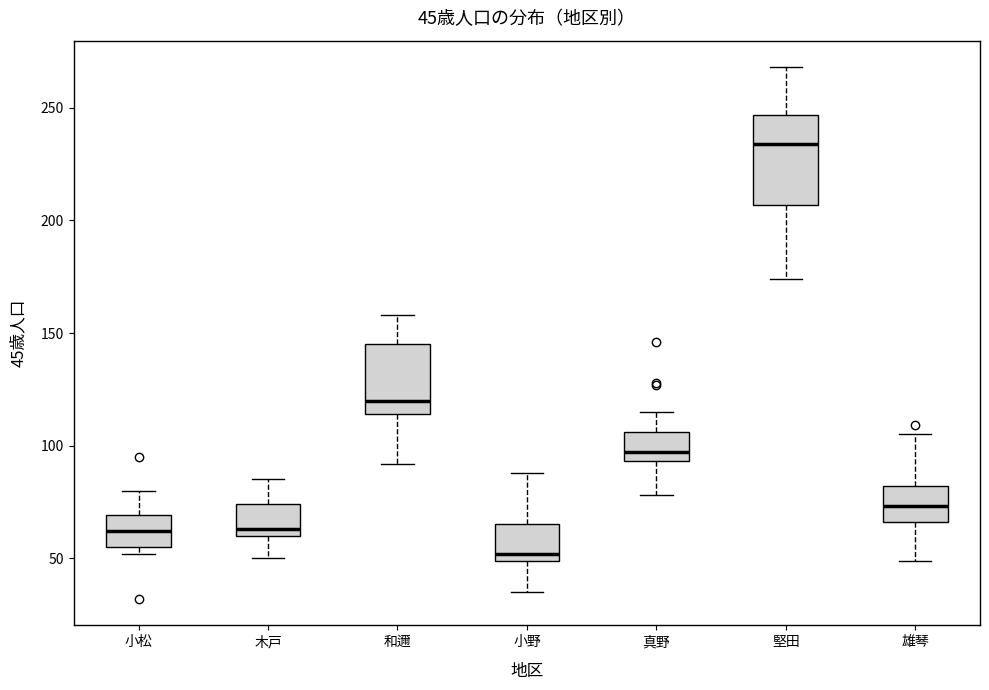

Which box's median line is the highest?

堅田